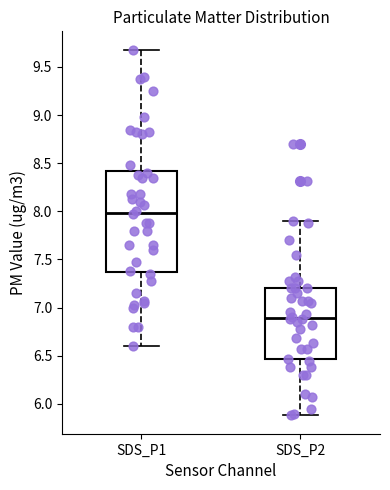

Which box is the tallest, from its lower edge to its upper edge?

SDS_P1